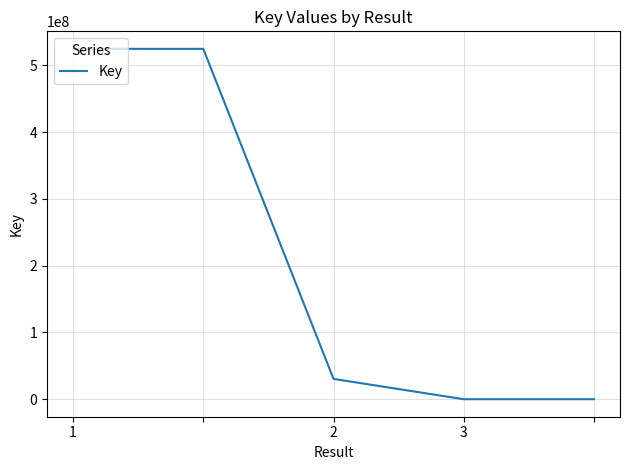

What is the sum of all values?

1080258045